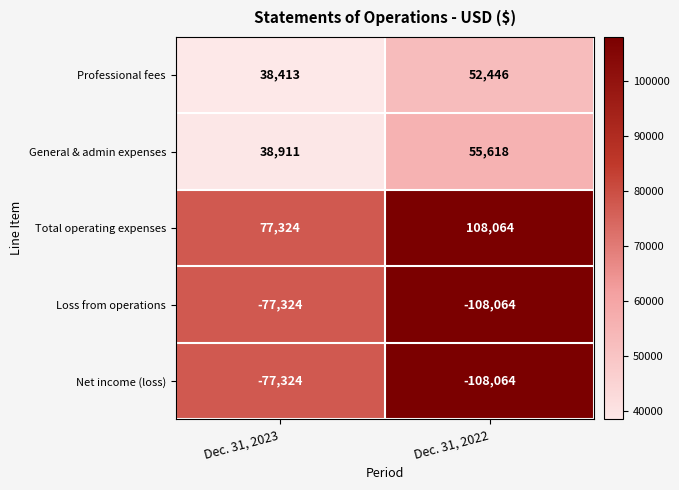

What is the approximate value of Loss from operations at Dec. 31, 2022, to the nearest 50?

-108050